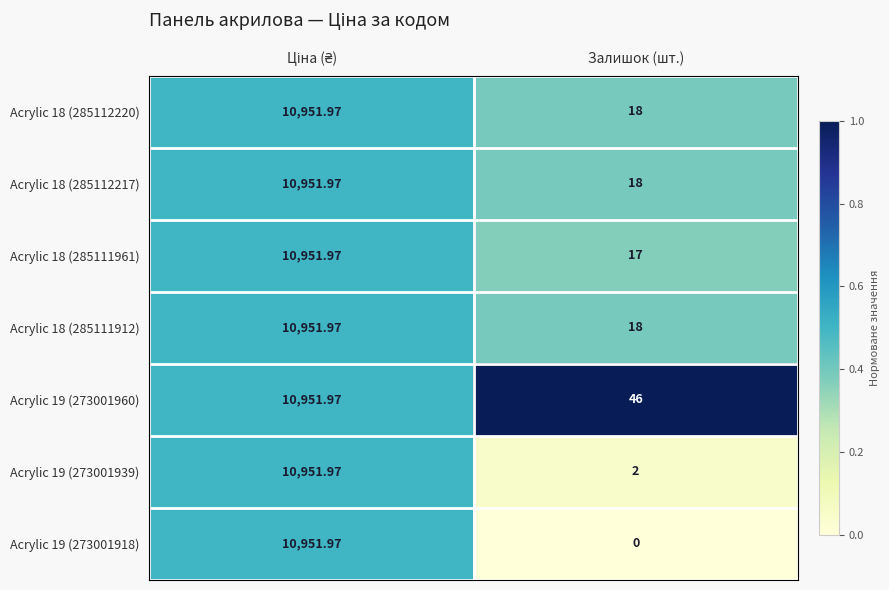

Where is Acrylic 18 (285112217) nearest to the value 5484?

Залишок (шт.)